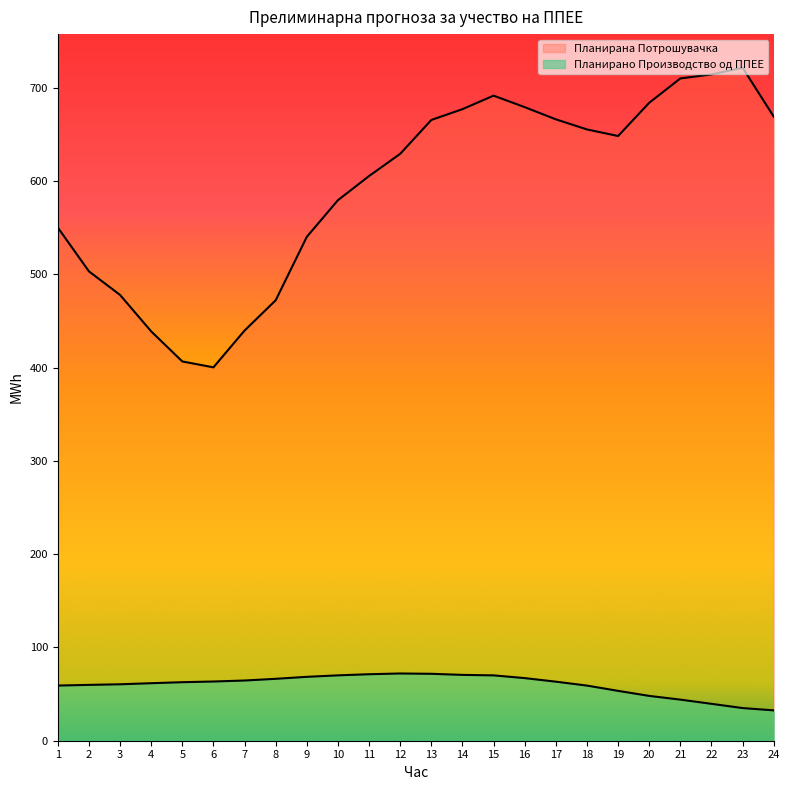

At which label is Планирана Потрошувачка closest to 560?

1